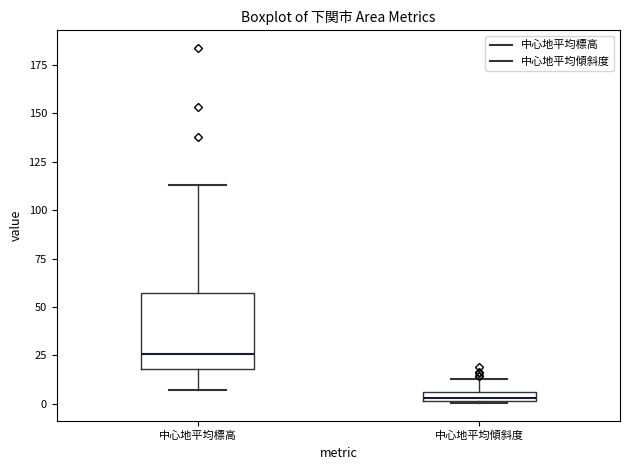

Comparing the boxes themselves (not the whiskers), which one is the tallest?

中心地平均標高